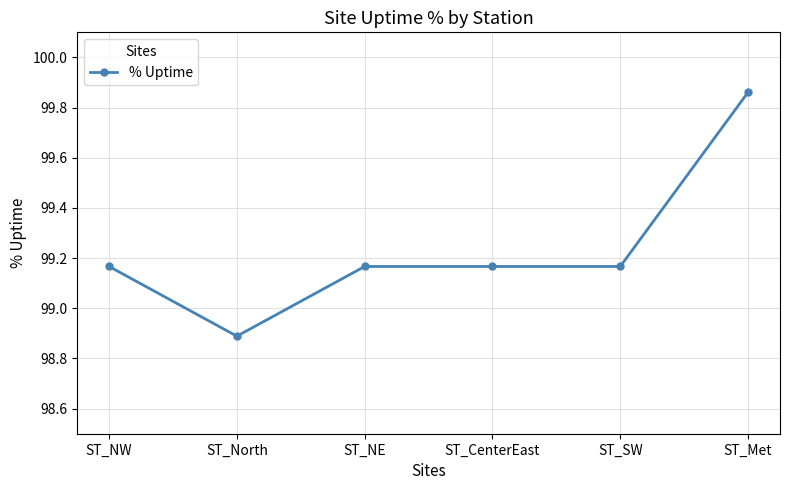

How many categories are shown in the chart?

6